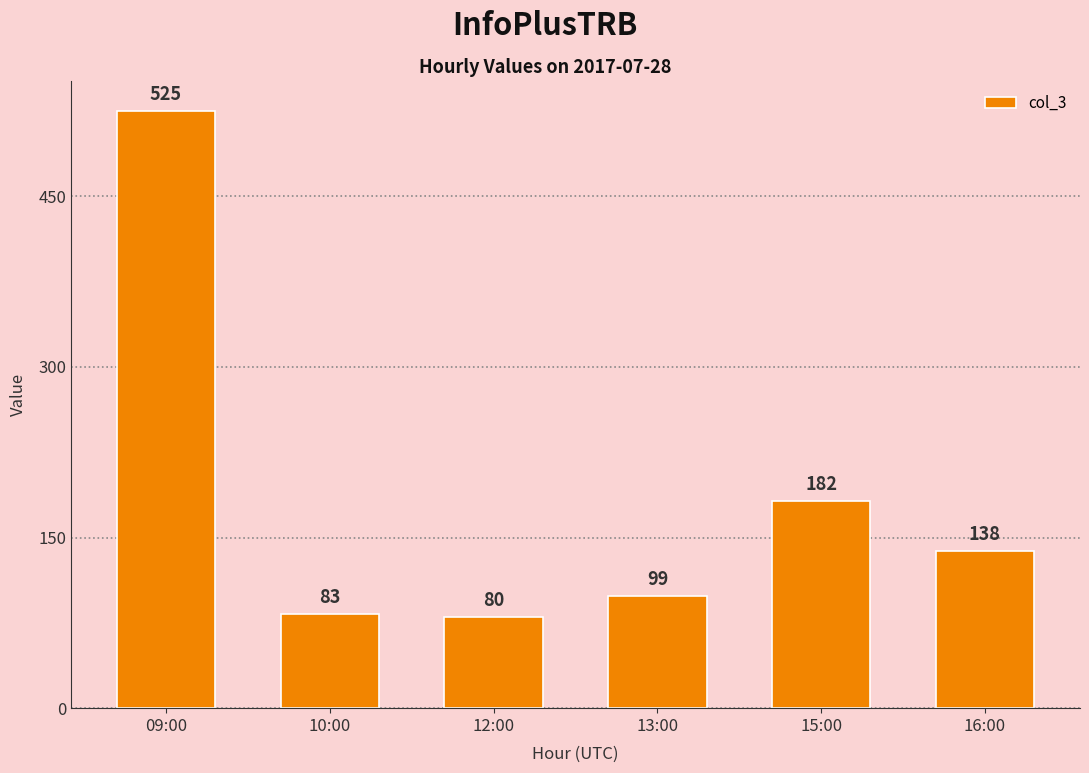

Are the bars horizontal?

No